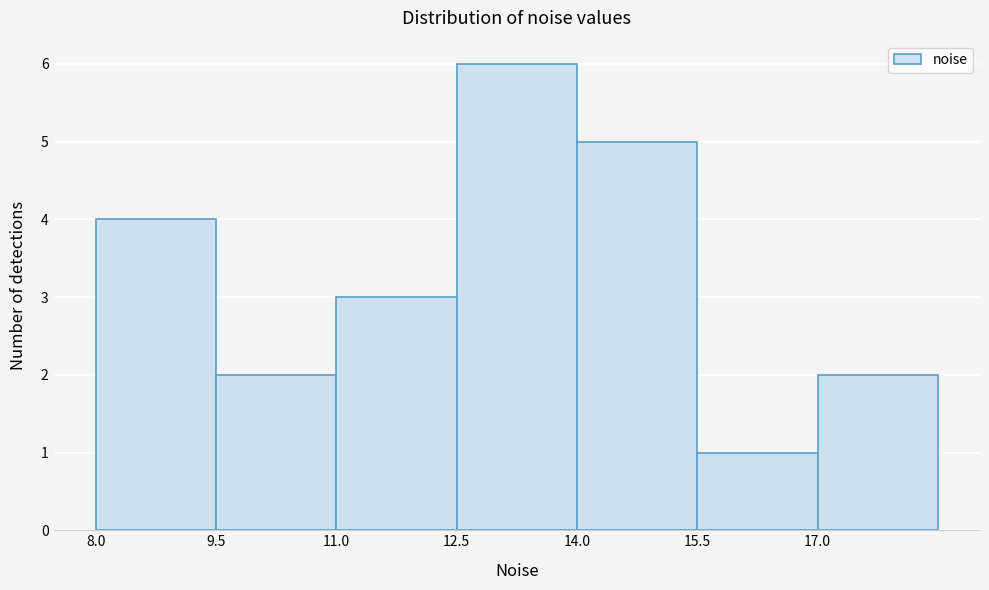

How tall is the bar that spans 14.0 to 15.5 on the x-axis? Neither the bar edges nor the heights are printed on the chart, so give them approximately, as read against the axes.

5